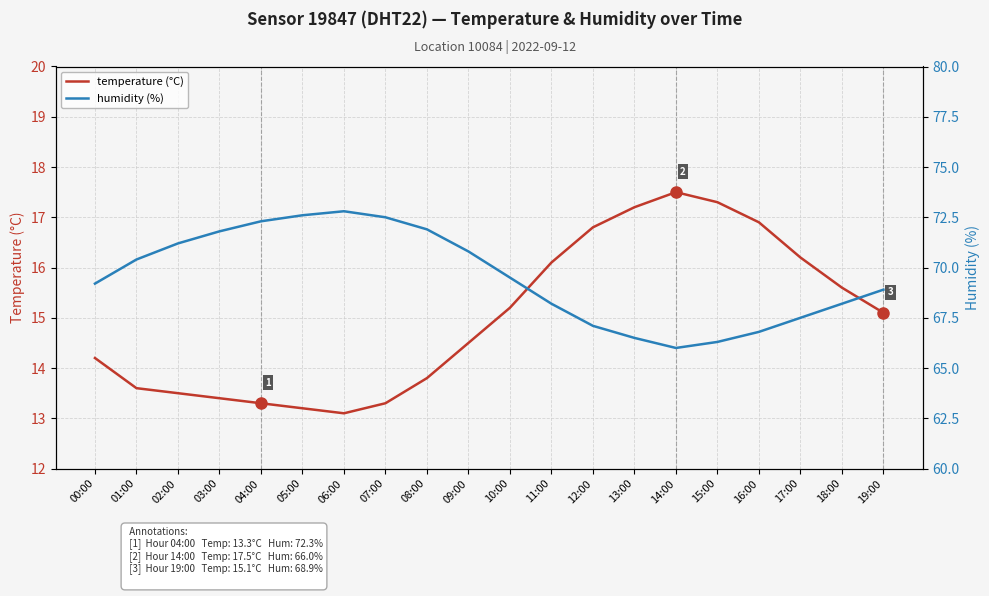

Reading left to right, extract all data points from this chart.

temperature (°C): 00:00=14.2	01:00=13.6	02:00=13.5	03:00=13.4	04:00=13.3	05:00=13.2	06:00=13.1	07:00=13.3	08:00=13.8	09:00=14.5	10:00=15.2	11:00=16.1	12:00=16.8	13:00=17.2	14:00=17.5	15:00=17.3	16:00=16.9	17:00=16.2	18:00=15.6	19:00=15.1
humidity (%): 00:00=69.2	01:00=70.4	02:00=71.2	03:00=71.8	04:00=72.3	05:00=72.6	06:00=72.8	07:00=72.5	08:00=71.9	09:00=70.8	10:00=69.5	11:00=68.2	12:00=67.1	13:00=66.5	14:00=66.0	15:00=66.3	16:00=66.8	17:00=67.5	18:00=68.2	19:00=68.9